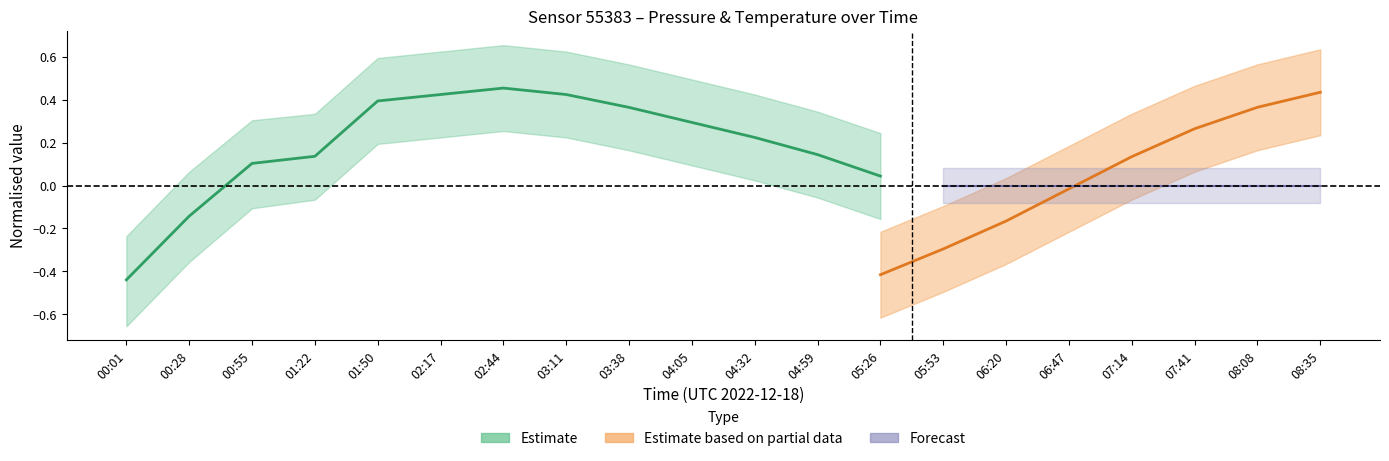

What is the change in value from 04:05 to 05:26?

-0.2